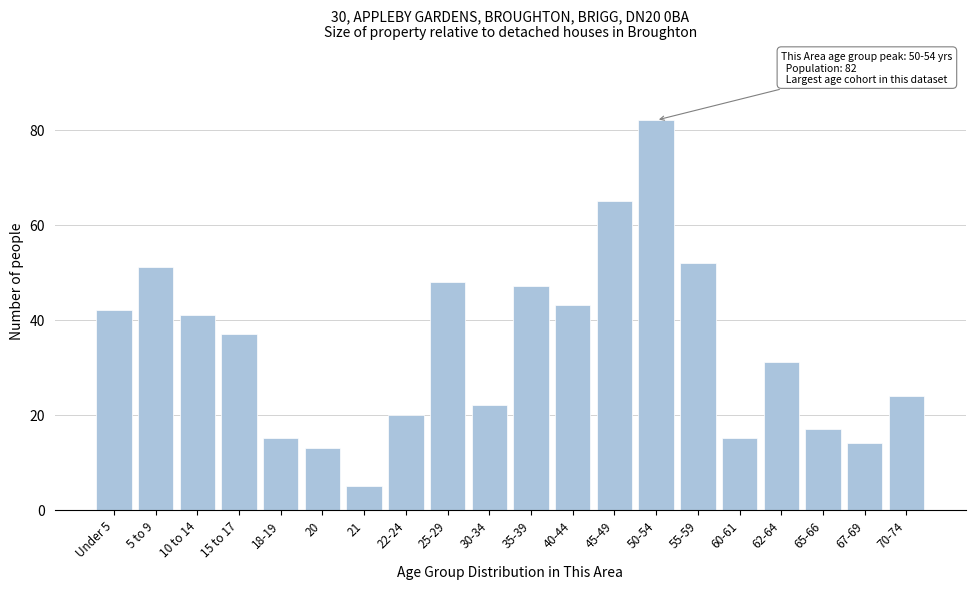

Reading left to right, transcribe all the data shown in this chart.

42	51	41	37	15	13	5	20	48	22	47	43	65	82	52	15	31	17	14	24